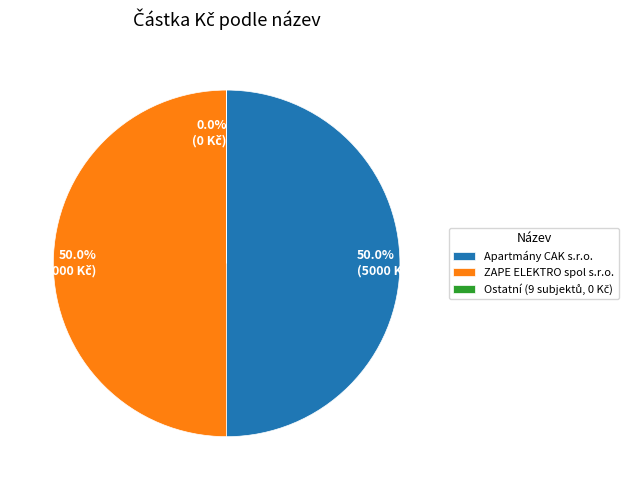

How much of the chart is everything except ZAPE ELEKTRO spol s.r.o.?

50.0%